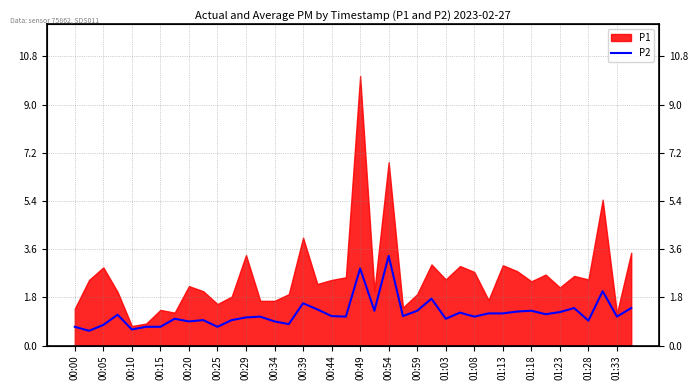

Where is the data nearest to the value 1?

00:34